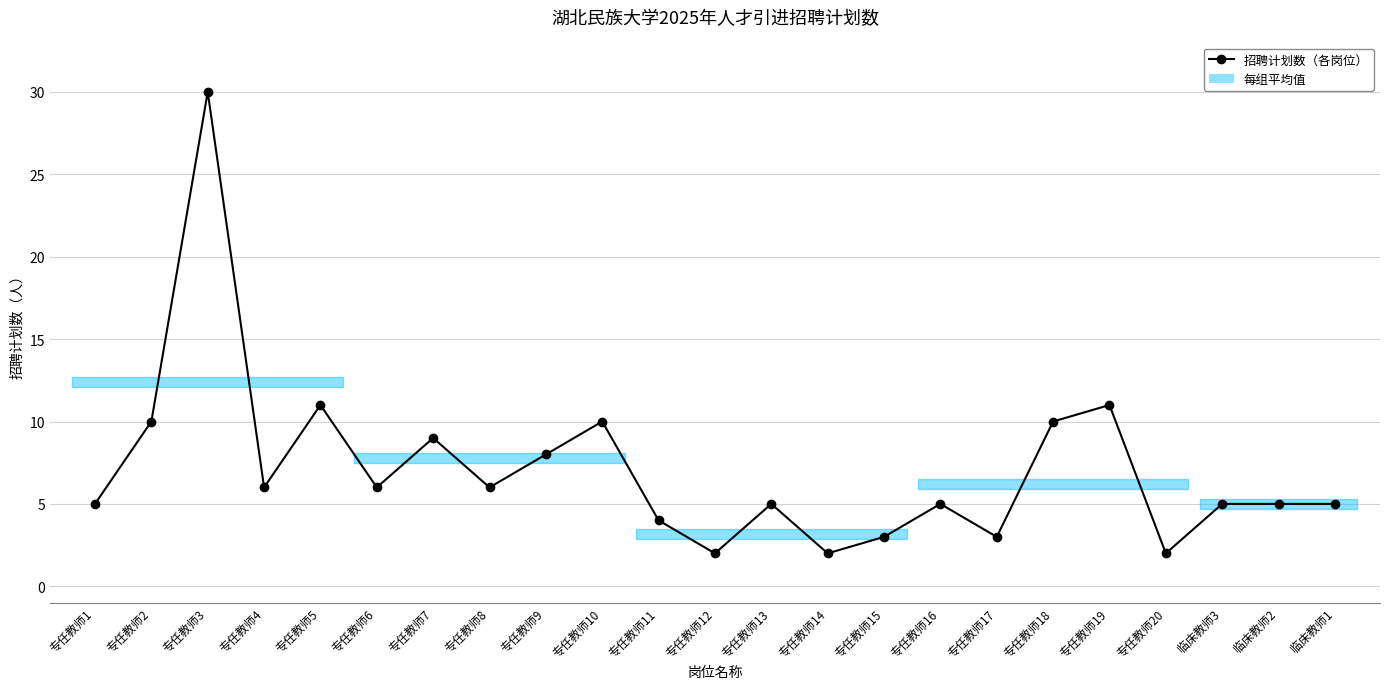

What is the label of the 1st point from the left?

专任教师1